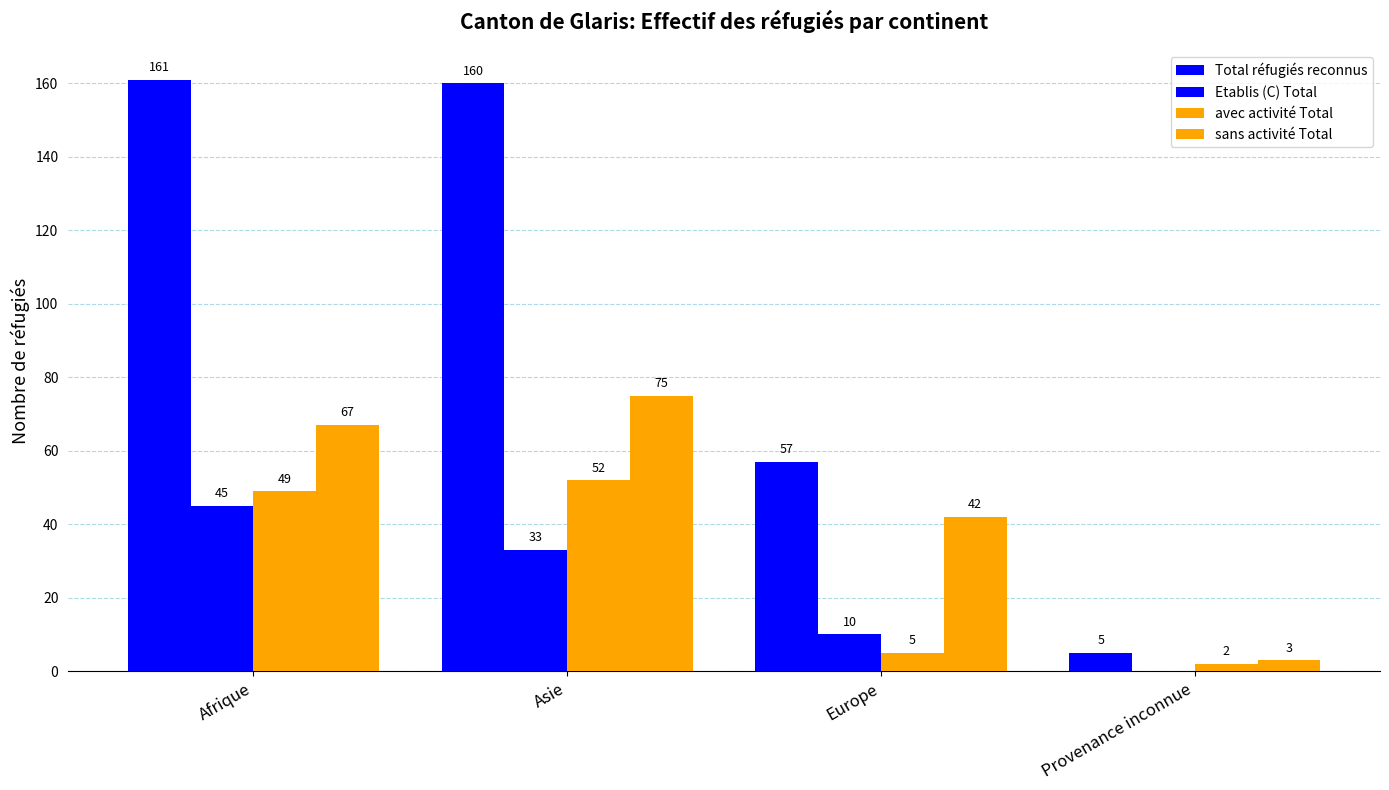

Are the bars grouped side by side (vs. stacked)?

Yes